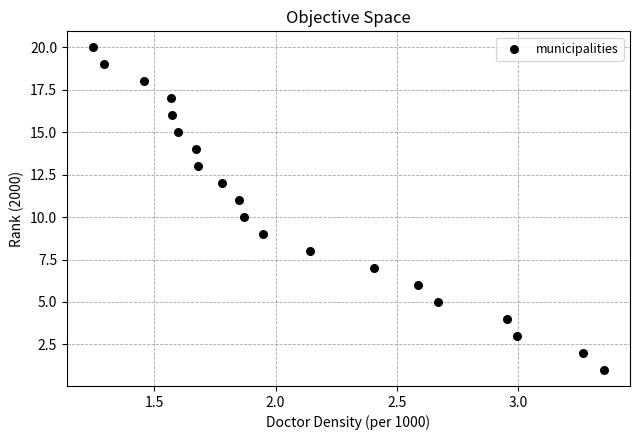

What is the range of Y values (max minus min)?

19